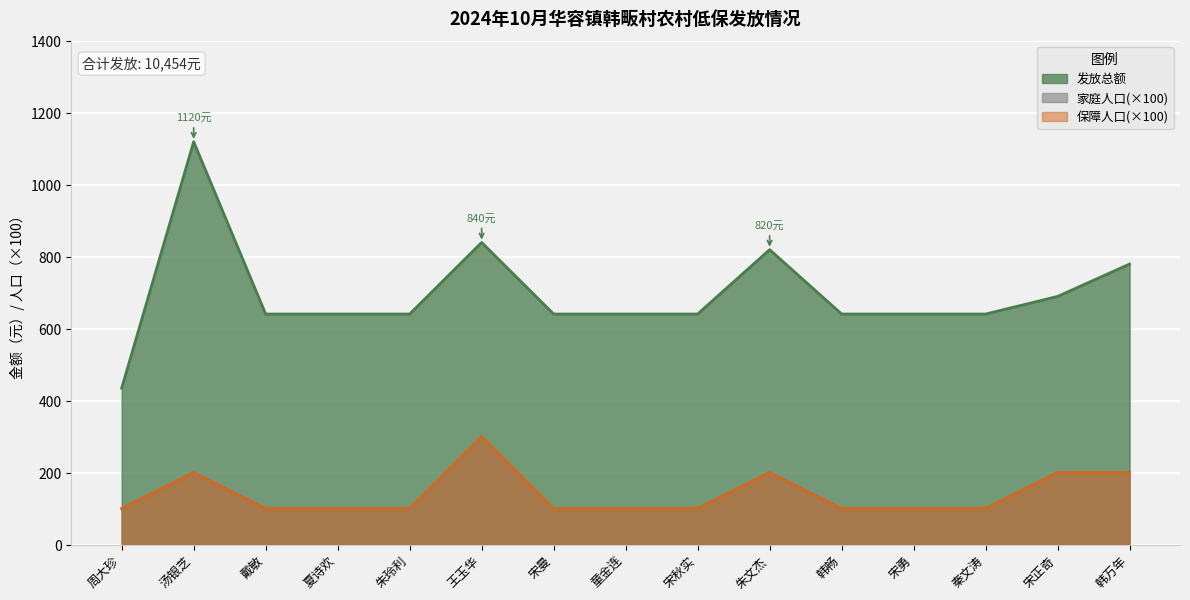

List the series in order of their peak value, lowest first.

家庭人口, 保障人口, 发放总额